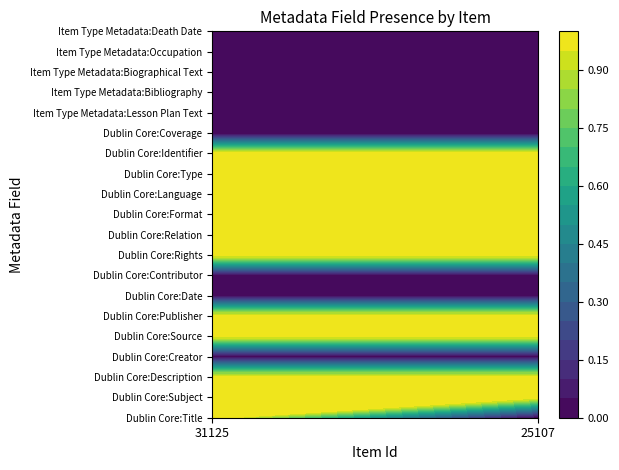

What is the sum of all Dublin Core:Publisher values?

2